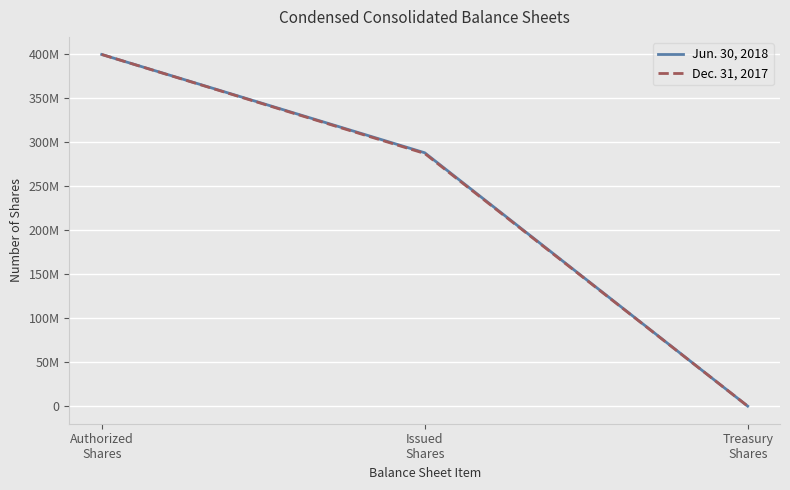

Which category has the lowest value in the Dec. 31, 2017 series?

Treasury
Shares